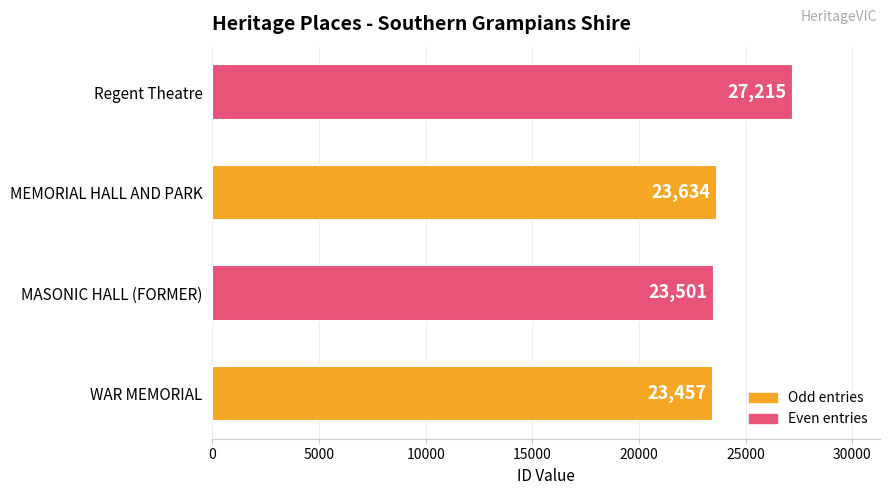

Does the chart contain any negative values?

No